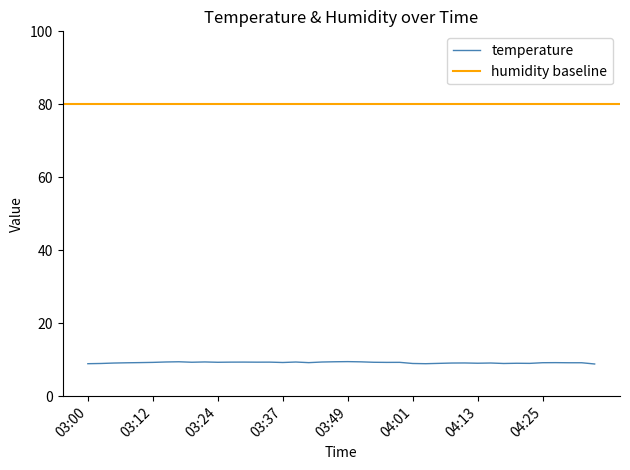

How many values are below 9?

6